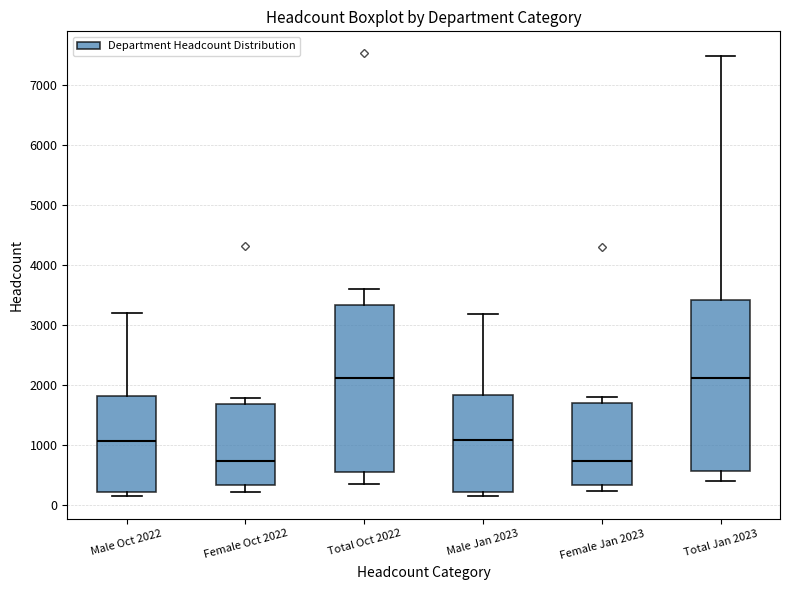

Where does the lower whisker of the box for Total Oct 2022 end on the y-axis? The values are not printed on the chart, so give them approximately, as read against the axis.

400